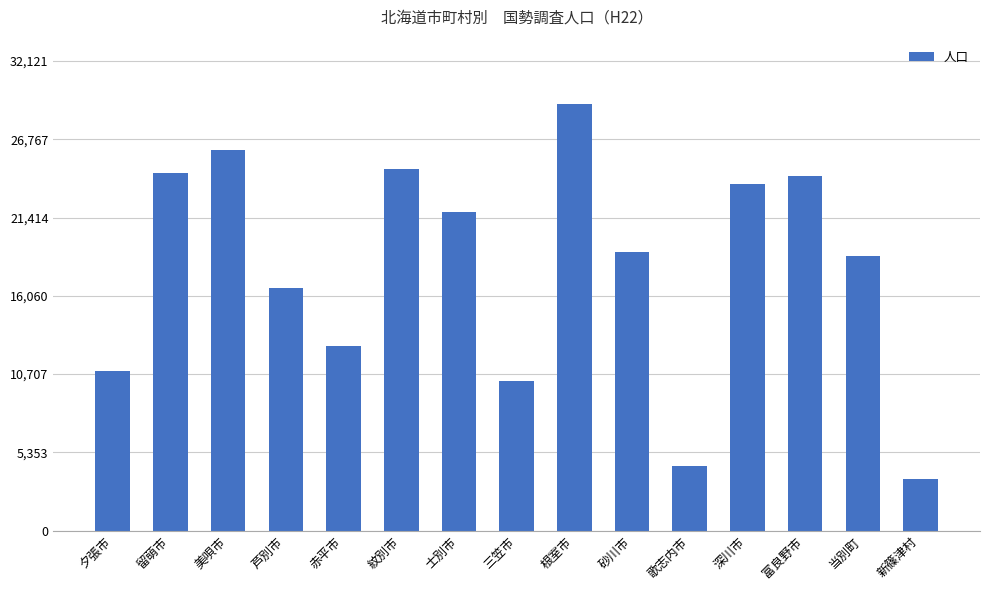

Where is the data nearest to the value 16358?

芦別市